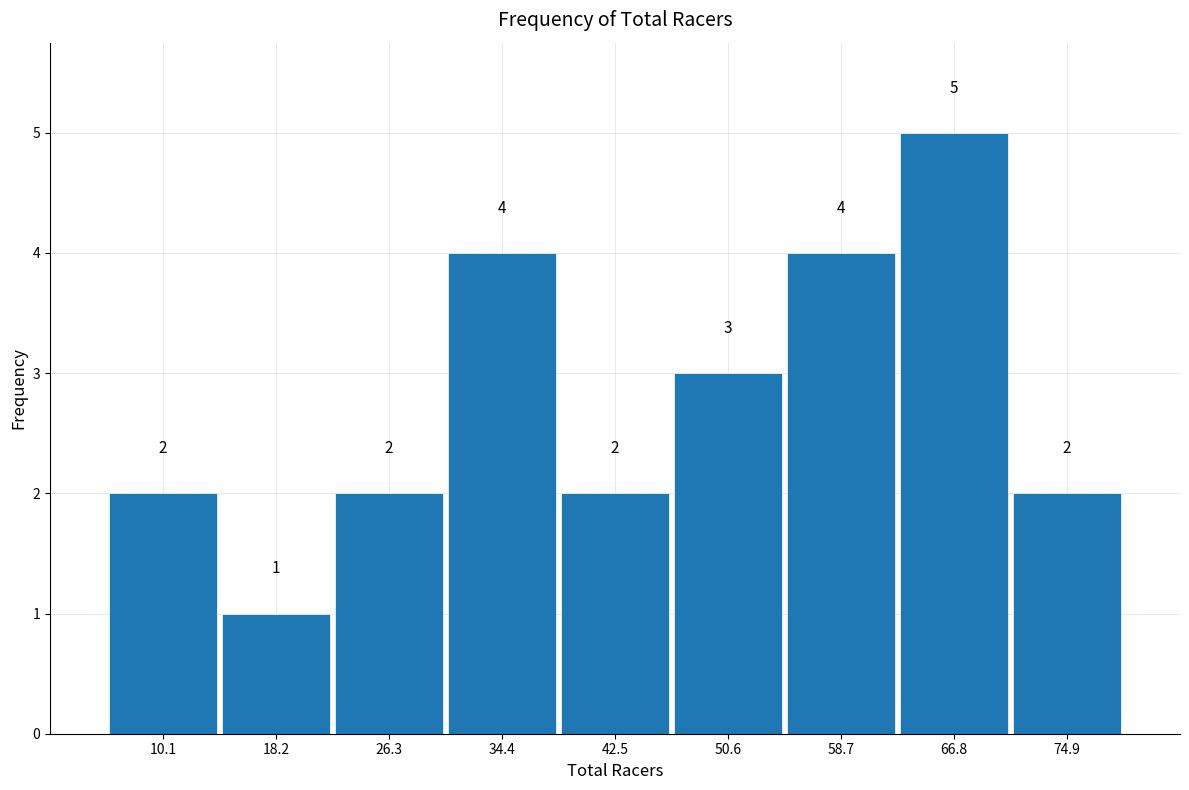

What is the height of the bar covering 14 to 22 on the x-axis? The bar edges are not printed on the chart, so give them approximately, as read against the axis.

1